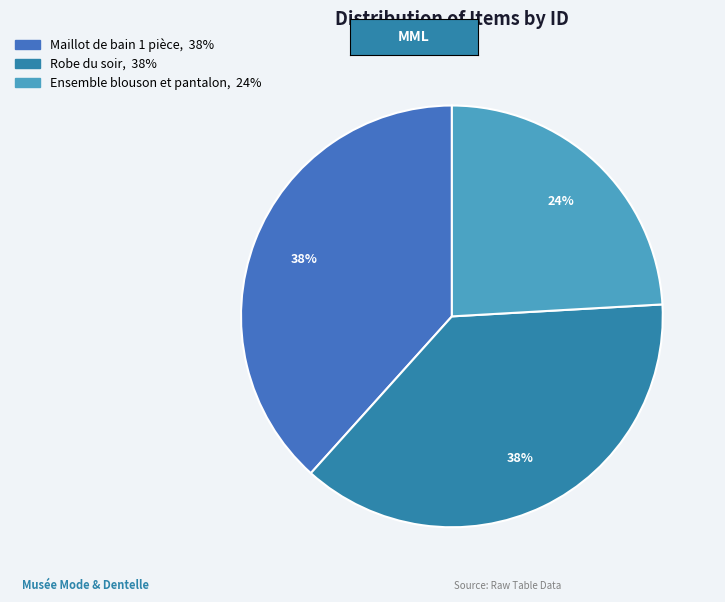

What percentage is the Ensemble blouson et pantalon slice, to the nearest percent?

24%